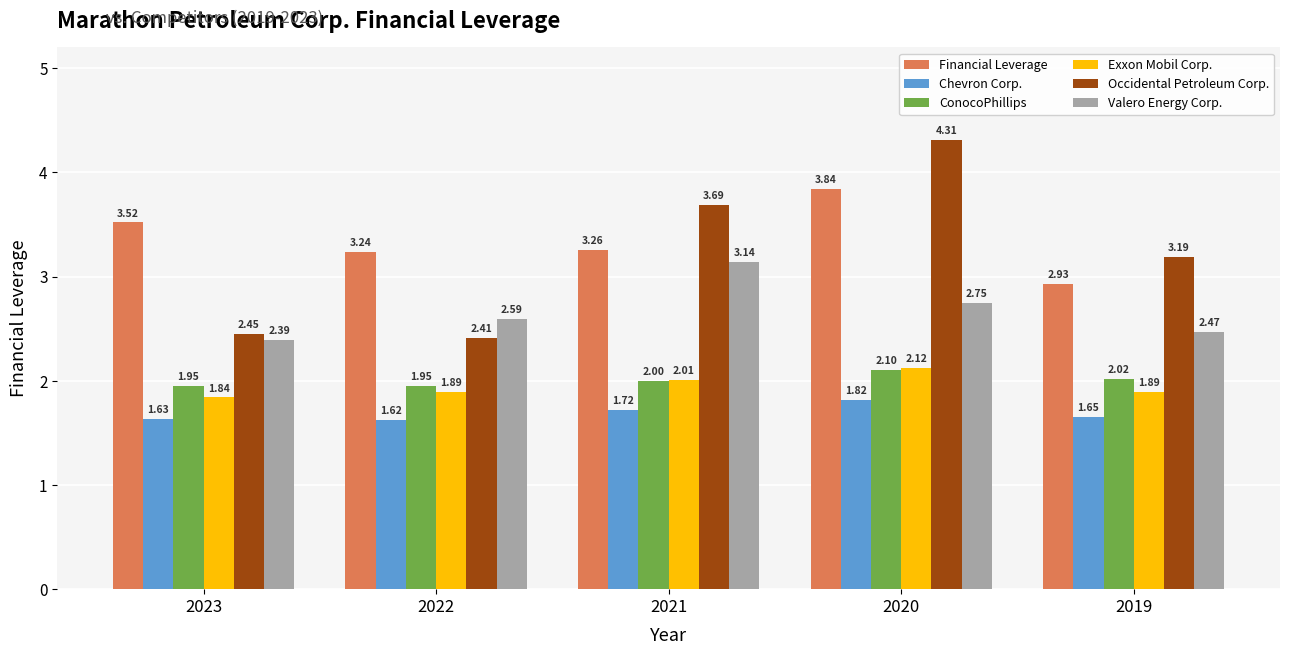

Rank the categories by Chevron Corp. value from highest to lowest.

2020, 2021, 2019, 2023, 2022